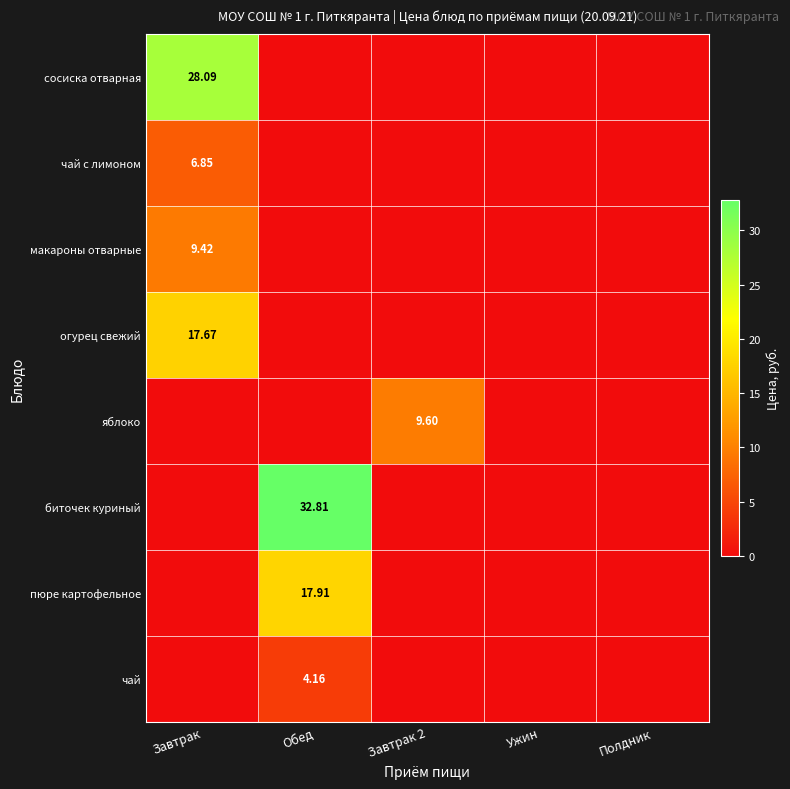

True or false: сосиска отварная has a value of 0.0 at Обед.

True